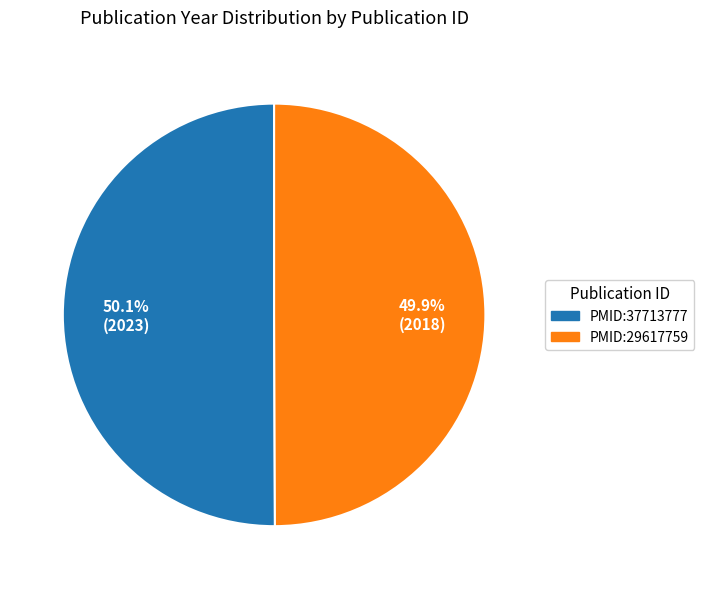

What is the total percentage of PMID:29617759 and PMID:37713777?

100.0%